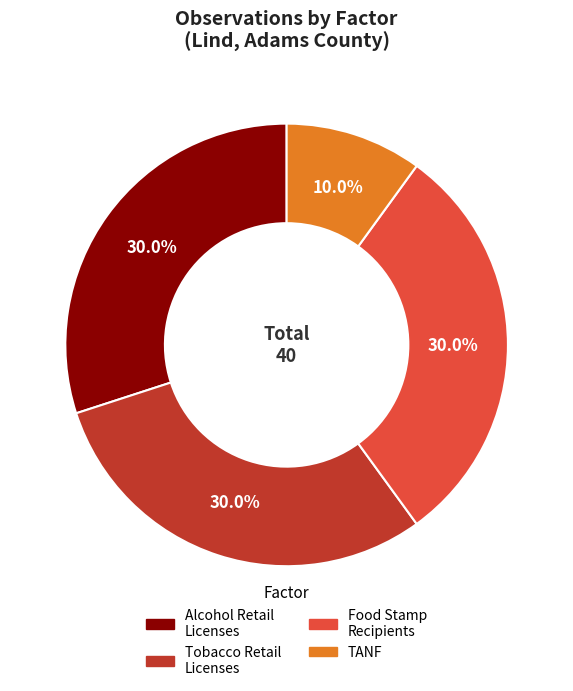

Does any single category account for the majority?

No